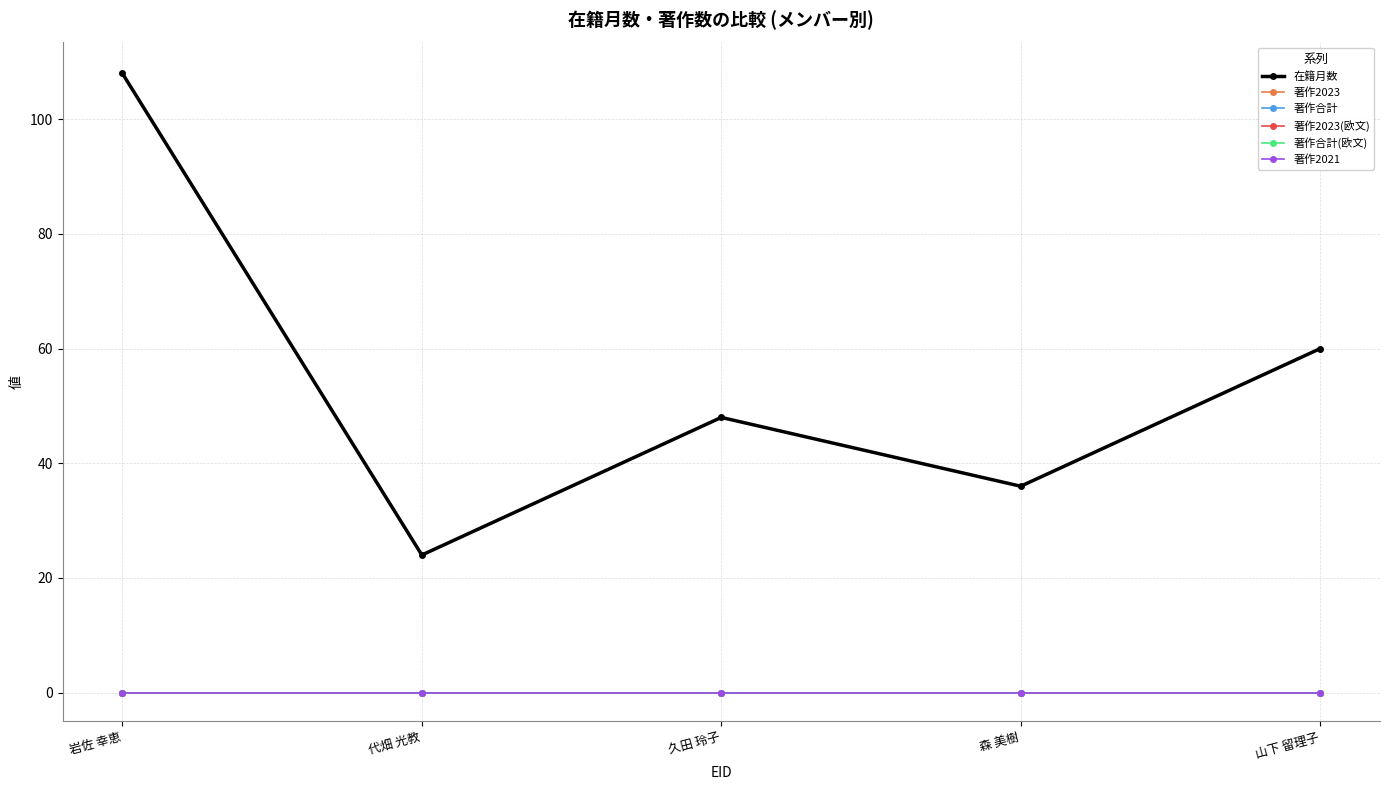

Reading left to right, extract all data points from this chart.

在籍月数: 岩佐 幸恵=108	代畑 光教=24	久田 玲子=48	森 美樹=36	山下 留理子=60
著作2023: 岩佐 幸恵=0	代畑 光教=0	久田 玲子=0	森 美樹=0	山下 留理子=0
著作合計: 岩佐 幸恵=0	代畑 光教=0	久田 玲子=0	森 美樹=0	山下 留理子=0
著作2023(欧文): 岩佐 幸恵=0	代畑 光教=0	久田 玲子=0	森 美樹=0	山下 留理子=0
著作合計(欧文): 岩佐 幸恵=0	代畑 光教=0	久田 玲子=0	森 美樹=0	山下 留理子=0
著作2021: 岩佐 幸恵=0	代畑 光教=0	久田 玲子=0	森 美樹=0	山下 留理子=0